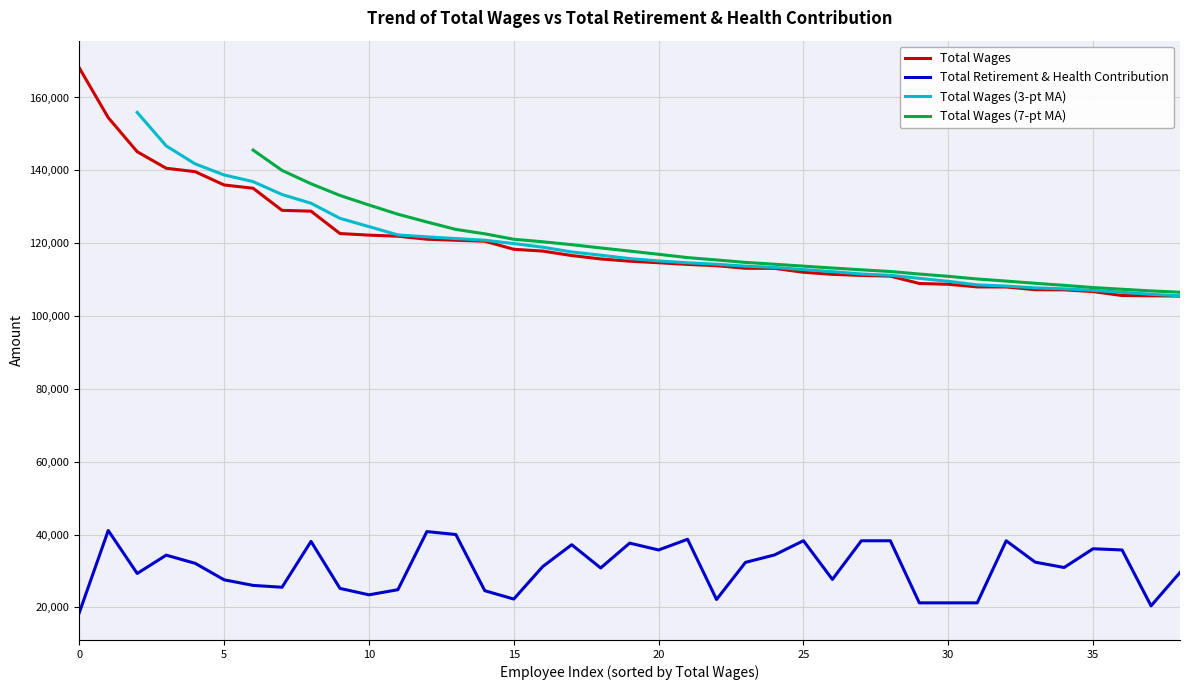

True or false: Total Retirement & Health Contribution and Total Wages cross at least once.

False